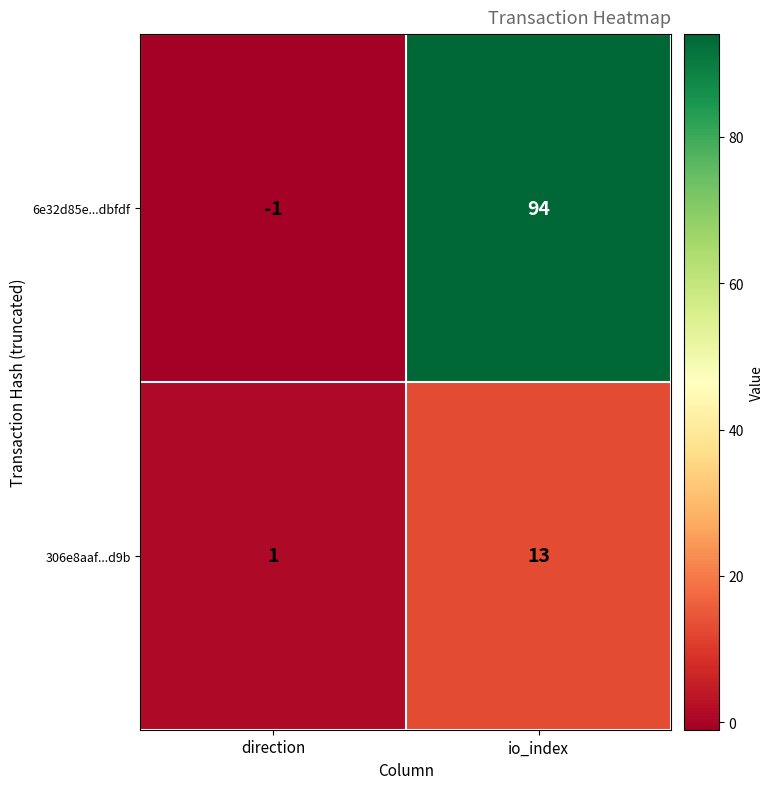

What is the sum of all 6e32d85e...dbfdf values?

93